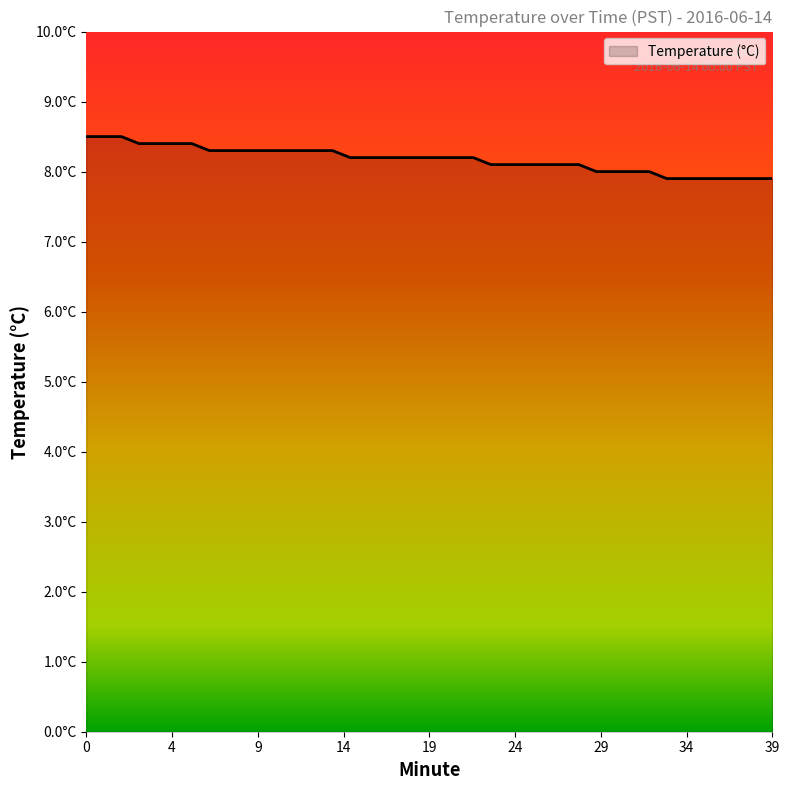

Which label corresponds to the smallest value in the chart?

33